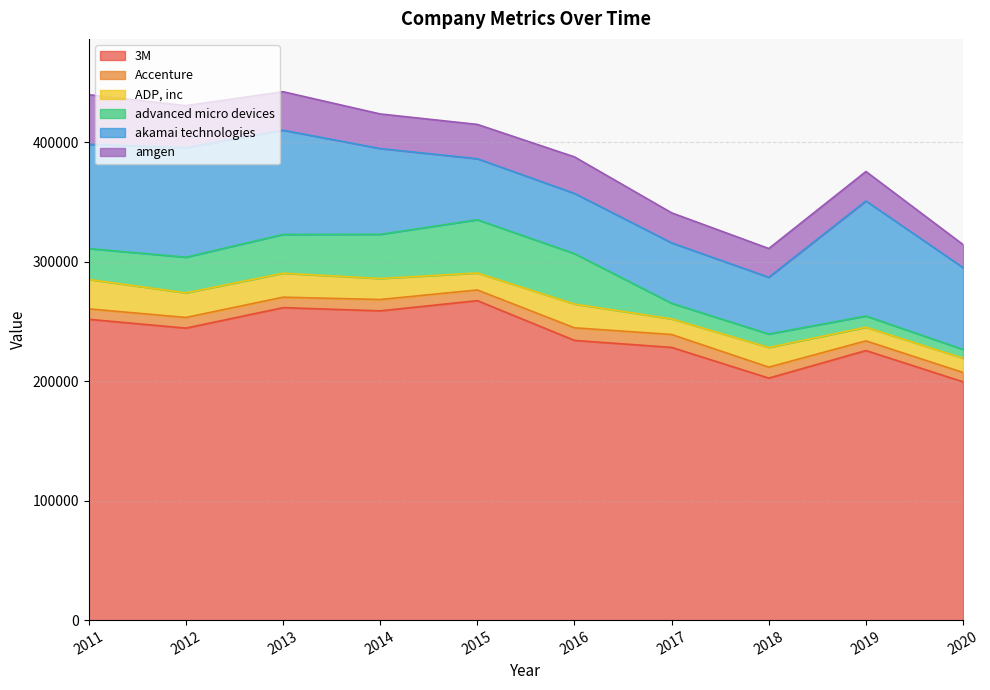

Which category has the lowest value in the 3M series?

2020